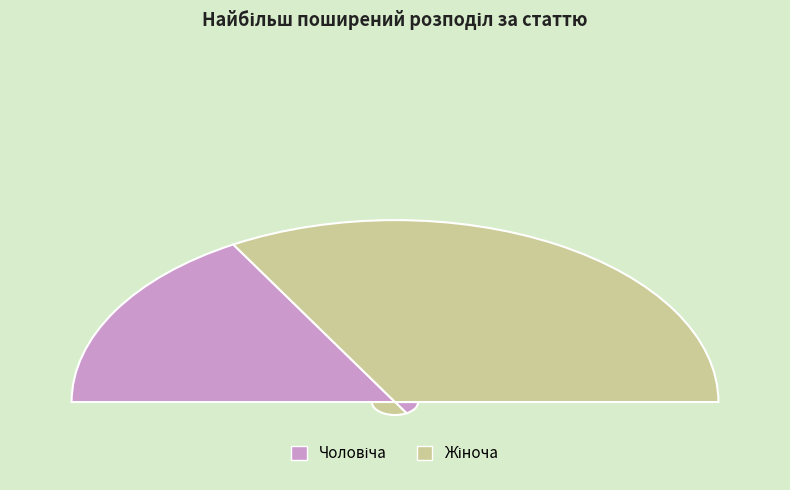

Which category accounts for the majority?

Жіноча